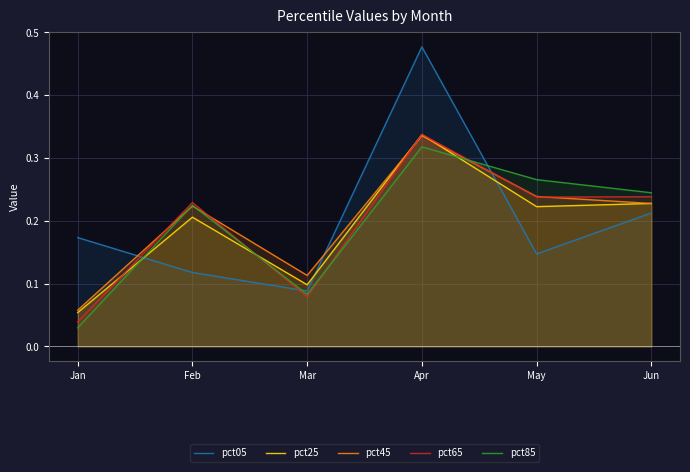

How many lines are shown in the chart?

5